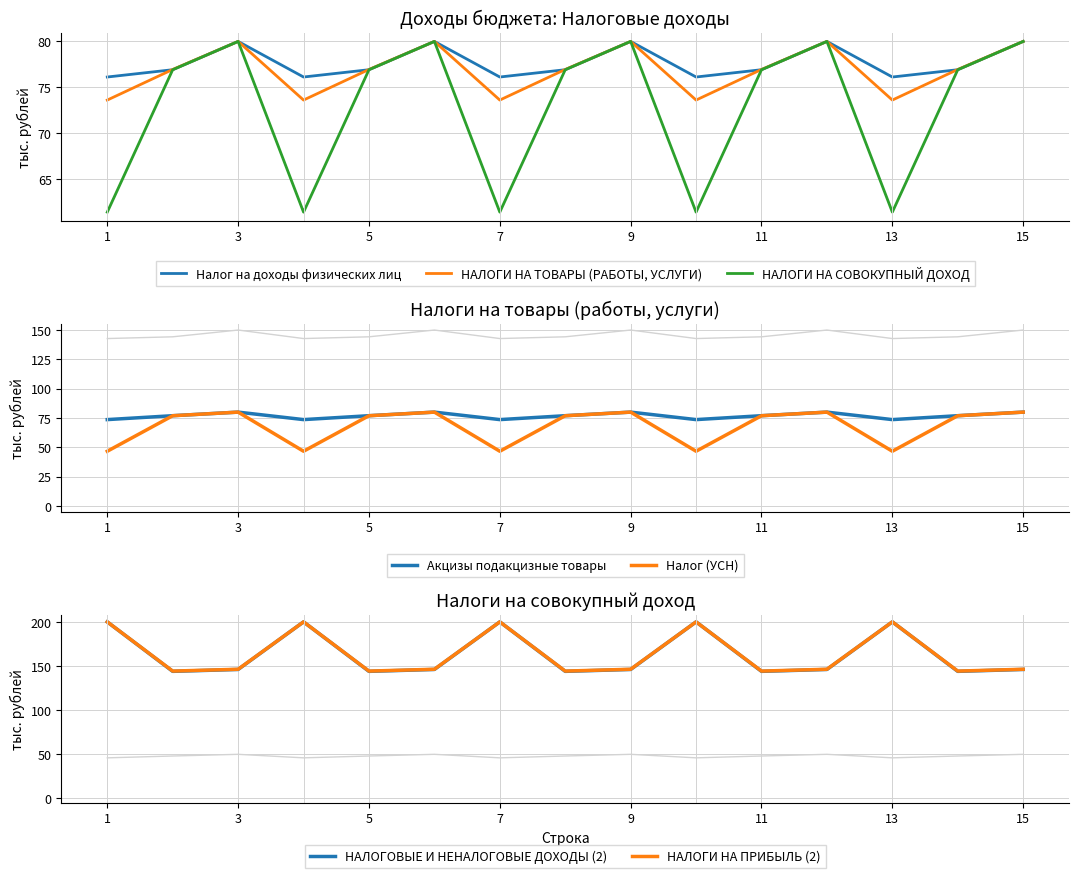

What is the smallest value displayed?

46.6